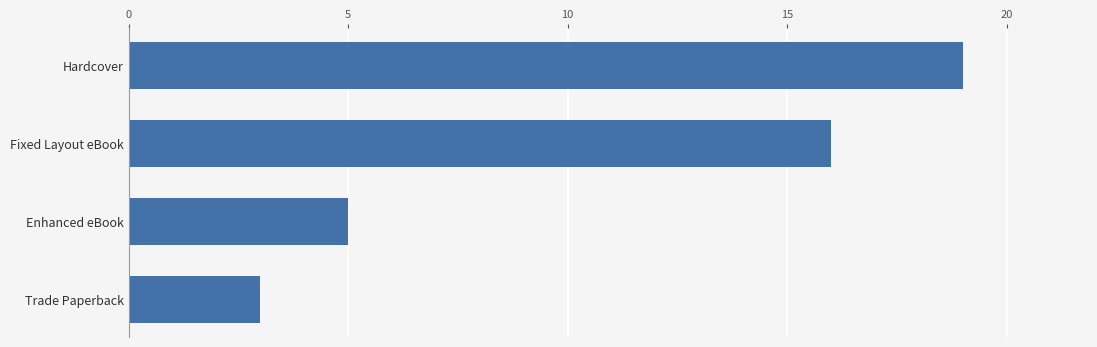

Count the number of categories in the chart.

4